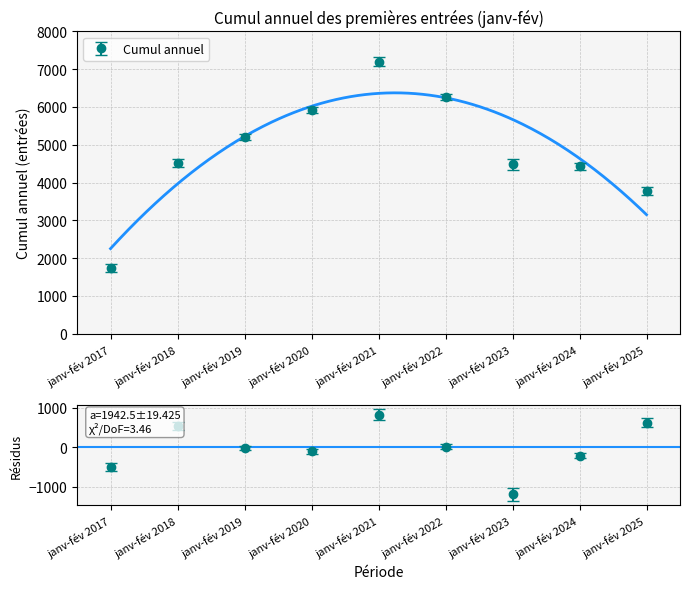

Count the number of data series in this chart.

1